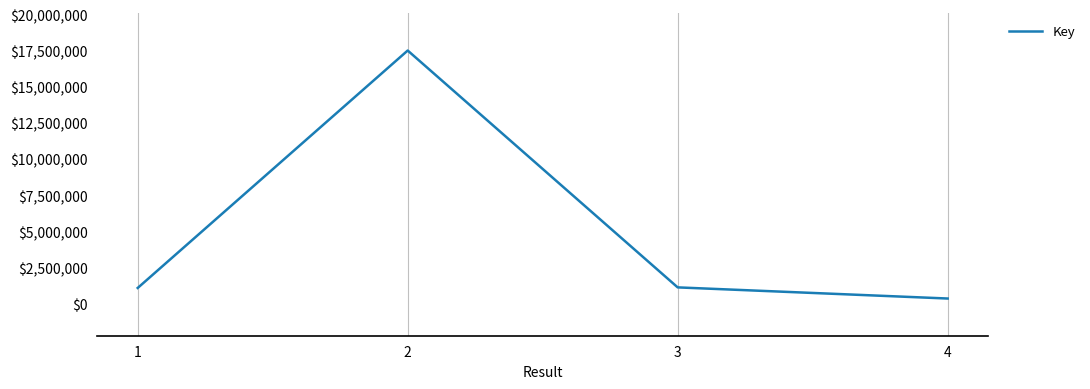

Which has a higher value, 2 or 1?

2